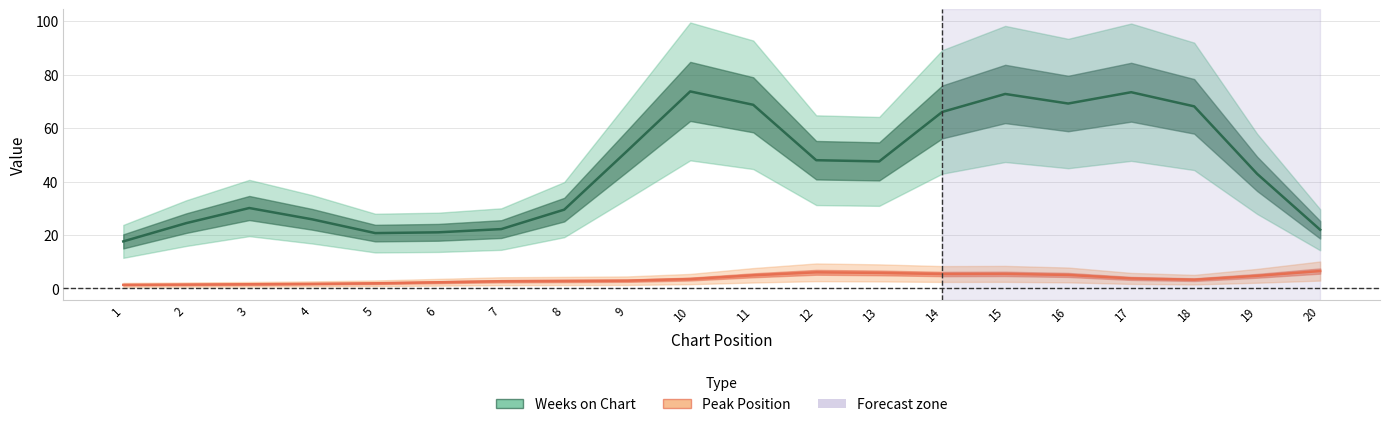

In Peak Position, how many points are higher than both neighbors (excluding endpoints)?

2